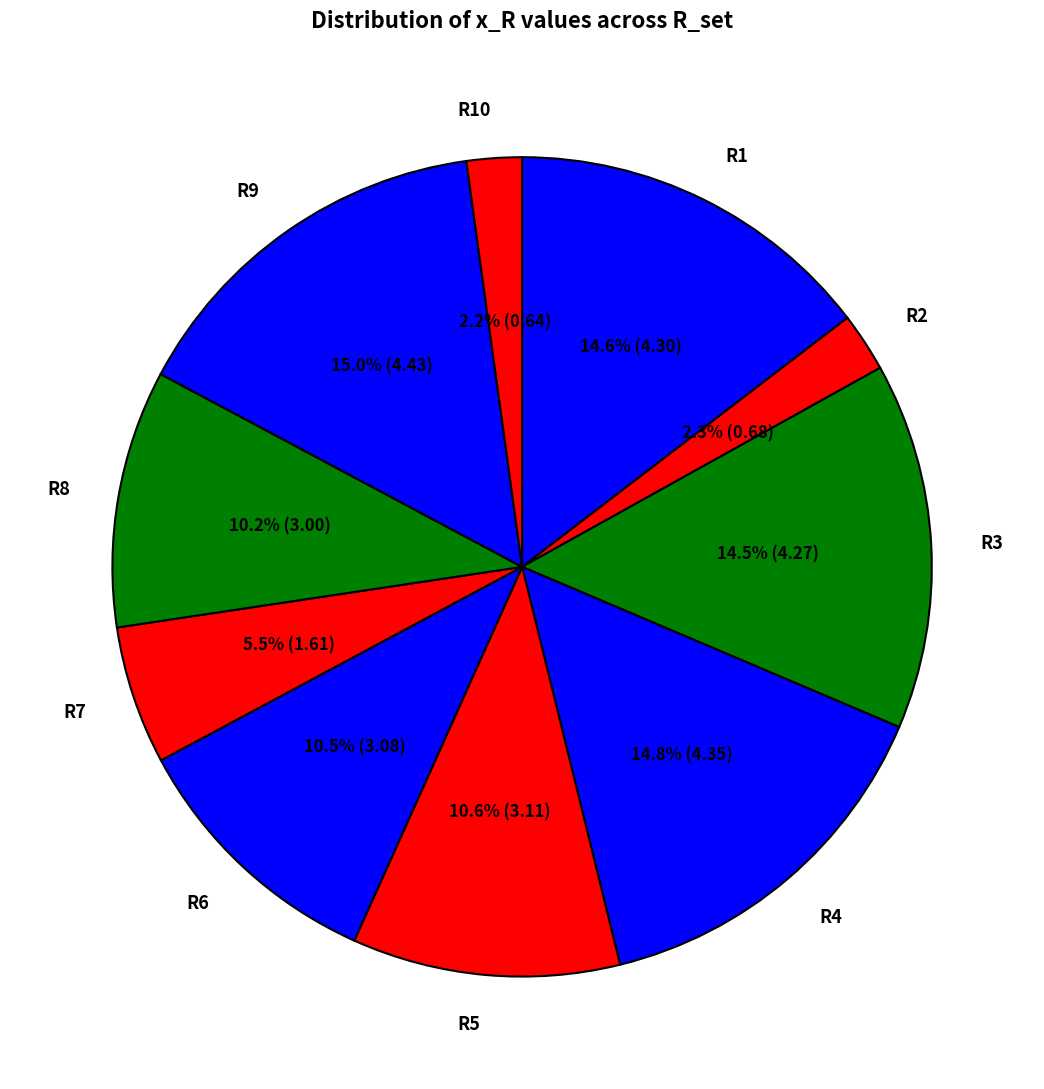

How much of the chart is everything except R6?

89.5%